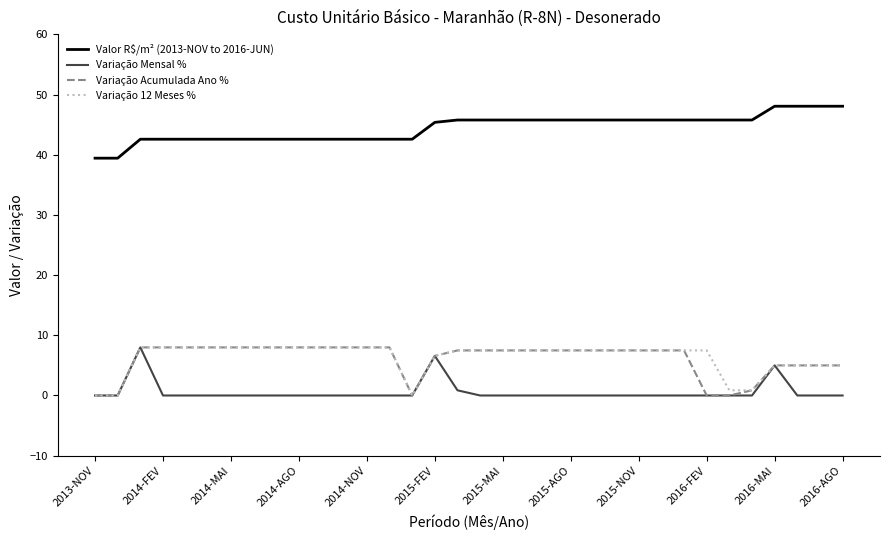

True or false: Variação Mensal % and Valor R$/m² (2013-NOV to 2016-JUN) intersect in this chart.

False